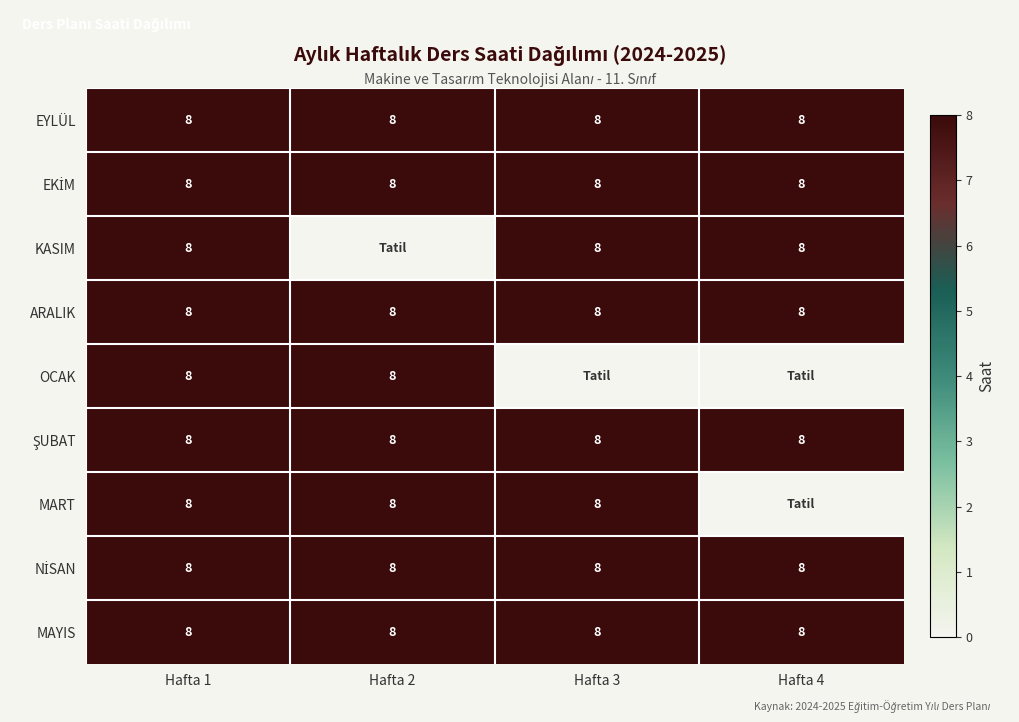

Read the EYLÜL value at Hafta 2.

8